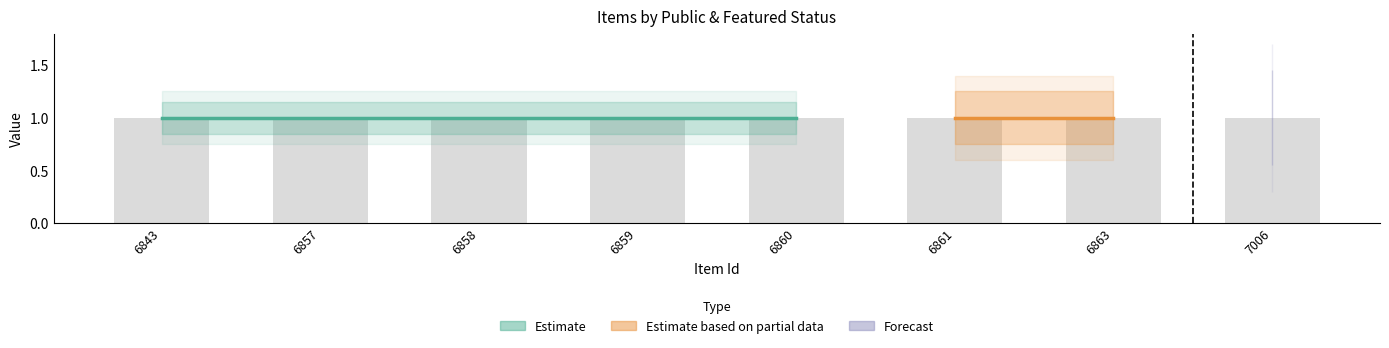

What is the difference between the highest and lowest values at 6863?

1